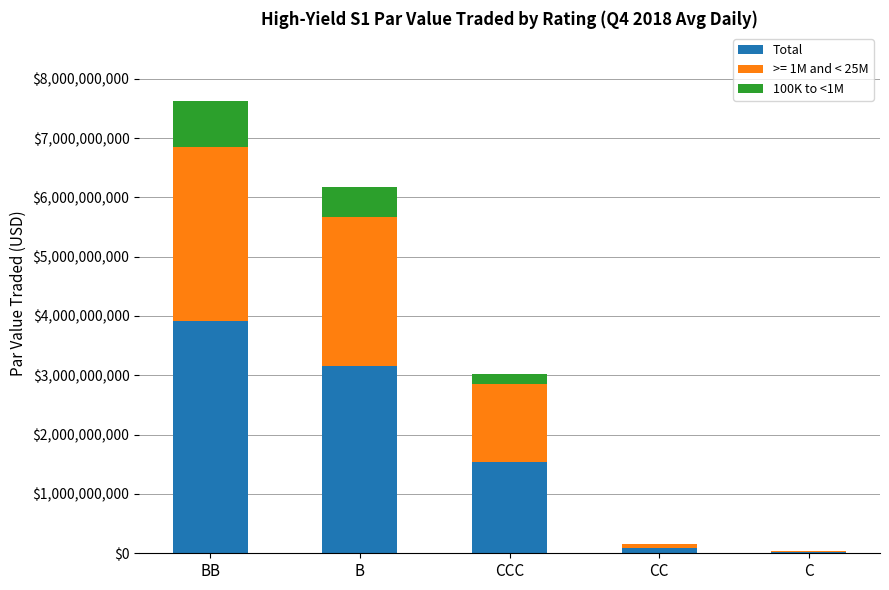

Is it true that Total equals 715248874.3 at B?

False